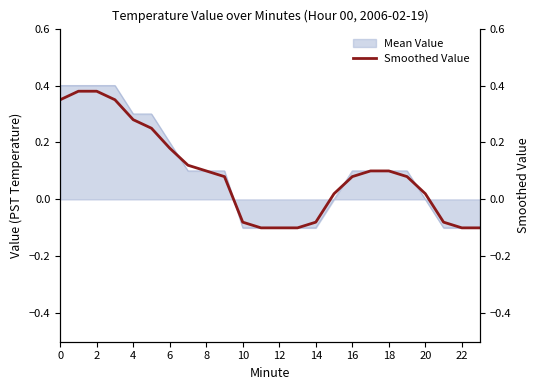

What is the difference between the maximum and second lowest values?

0.5